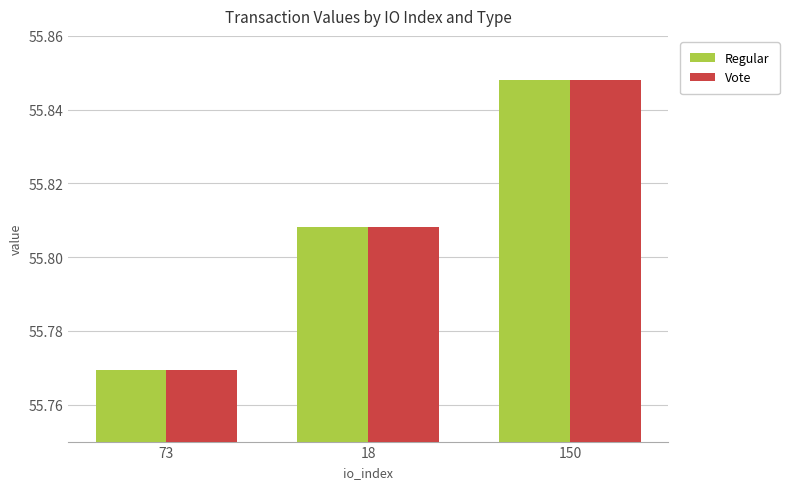

What is the label of the 3rd bar from the right?

73